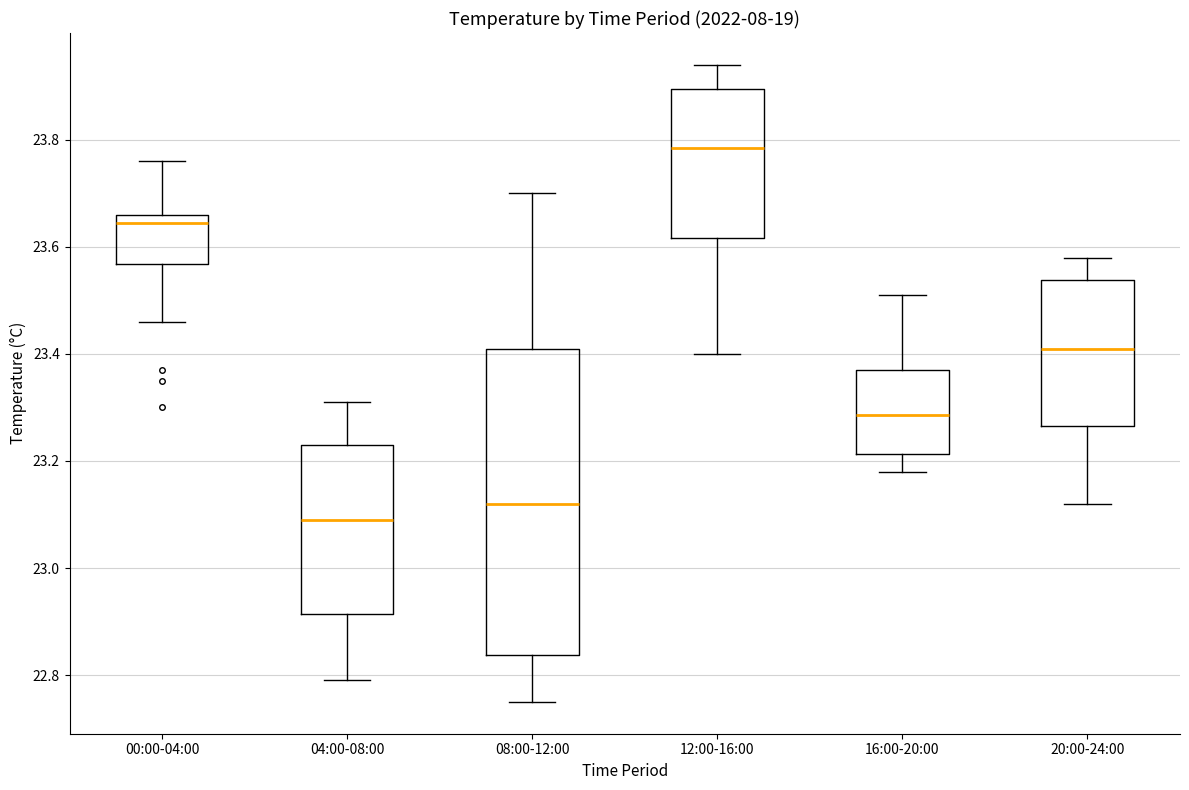

Where is the upper edge of the box for 04:00-08:00 on the y-axis? The values are not printed on the chart, so give them approximately, as read against the axis.

23.24